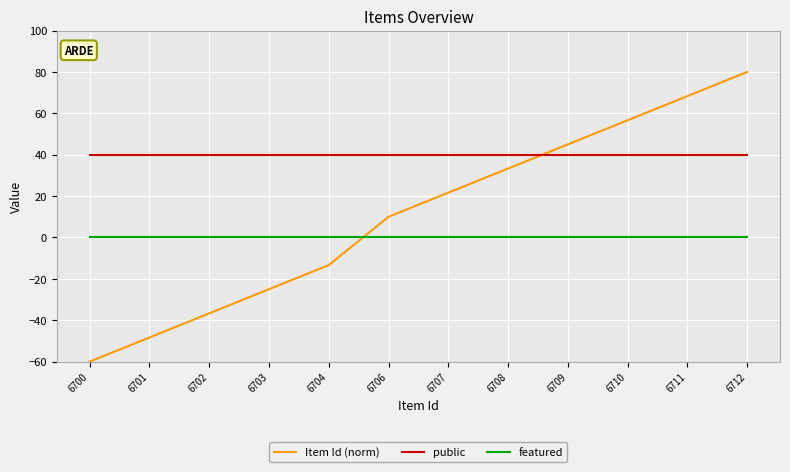

Reading left to right, extract all data points from this chart.

Item Id (norm): -60.0	-48.3	-36.7	-25.0	-13.3	10.0	21.7	33.3	45.0	56.7	68.3	80.0
public: 40.0	40.0	40.0	40.0	40.0	40.0	40.0	40.0	40.0	40.0	40.0	40.0
featured: 0.0	0.0	0.0	0.0	0.0	0.0	0.0	0.0	0.0	0.0	0.0	0.0